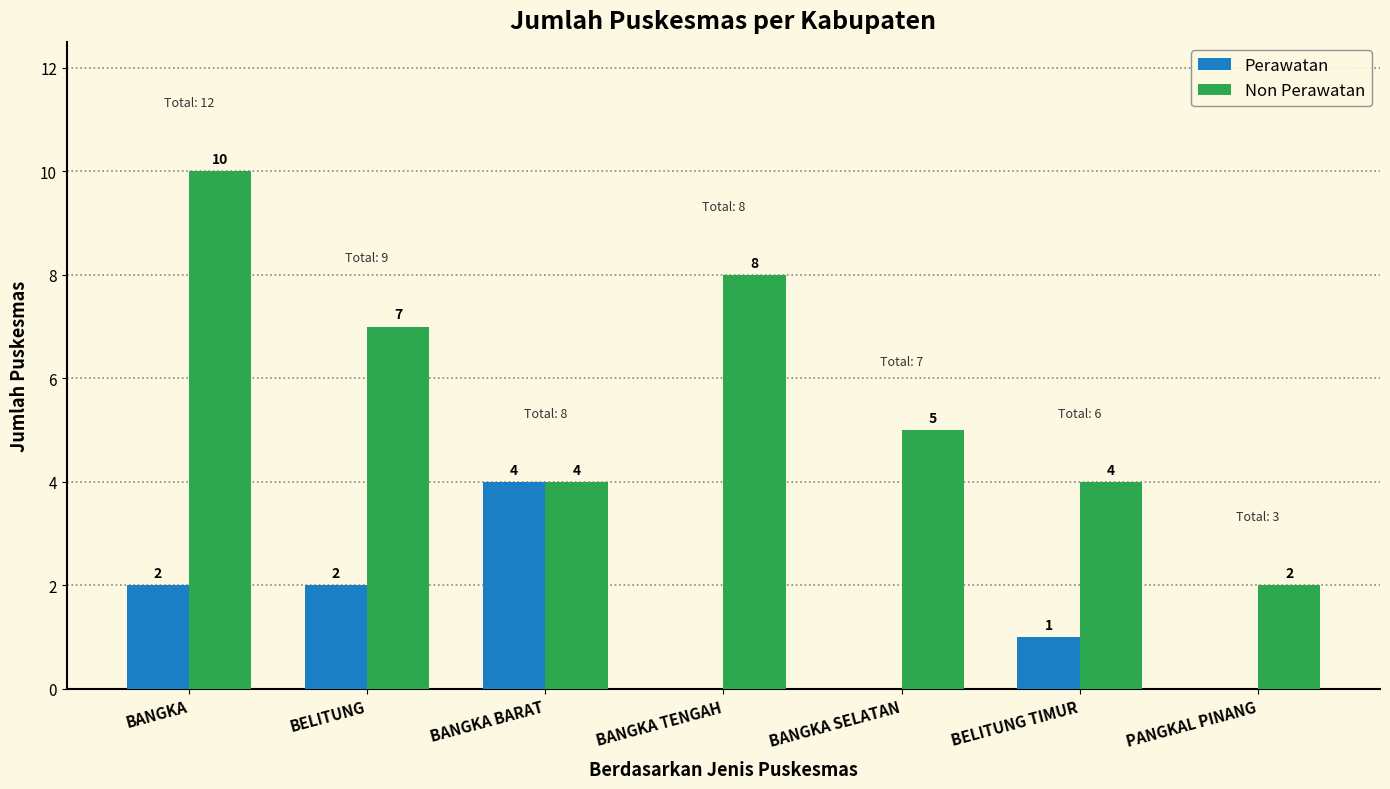

Where does the Non Perawatan series first go above 5?

BANGKA